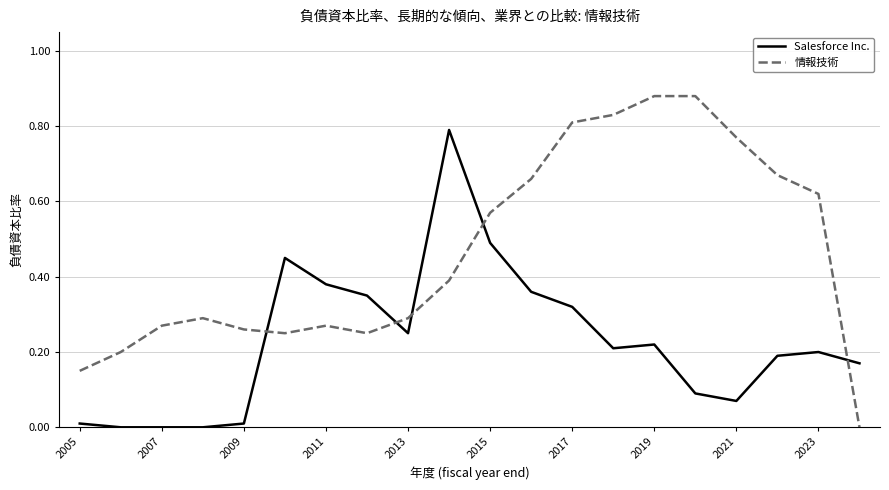

Does the chart have visible grid lines?

Yes